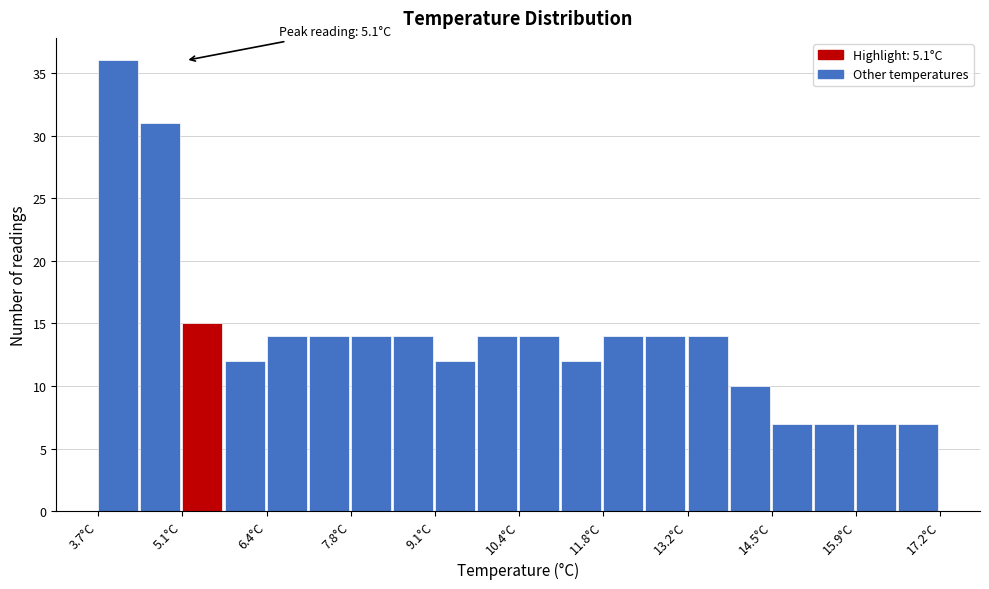

Read against the x-axis, roughly where is the centre of the tallest bar?

4.0